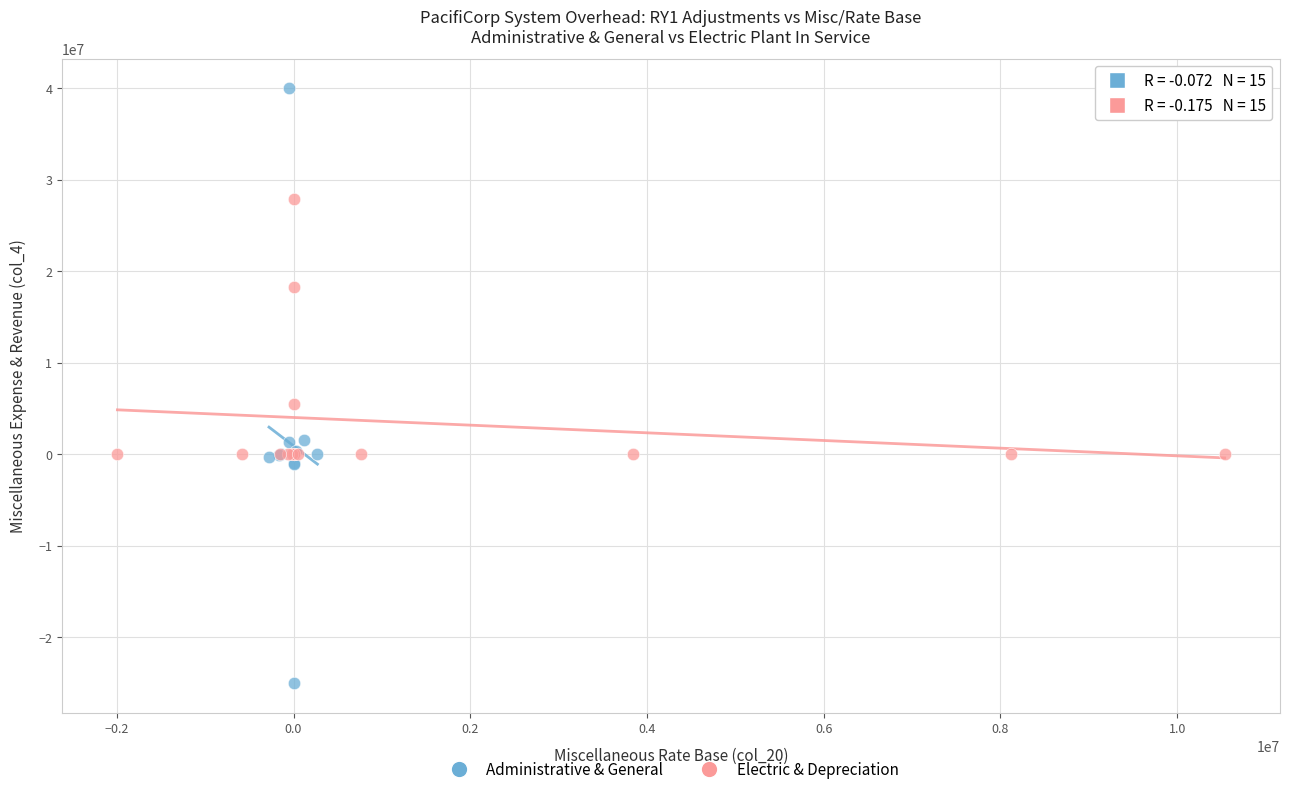

Which series contains the lowest Y value?

Administrative & General